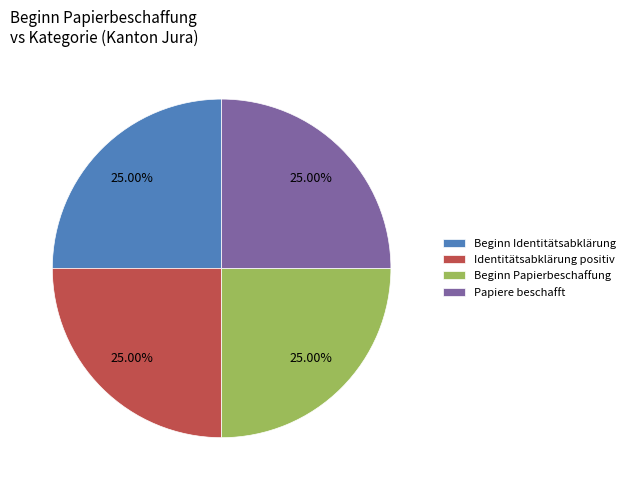

Approximately how many times larger is the value at Papiere beschafft compared to Beginn Papierbeschaffung?

1.0